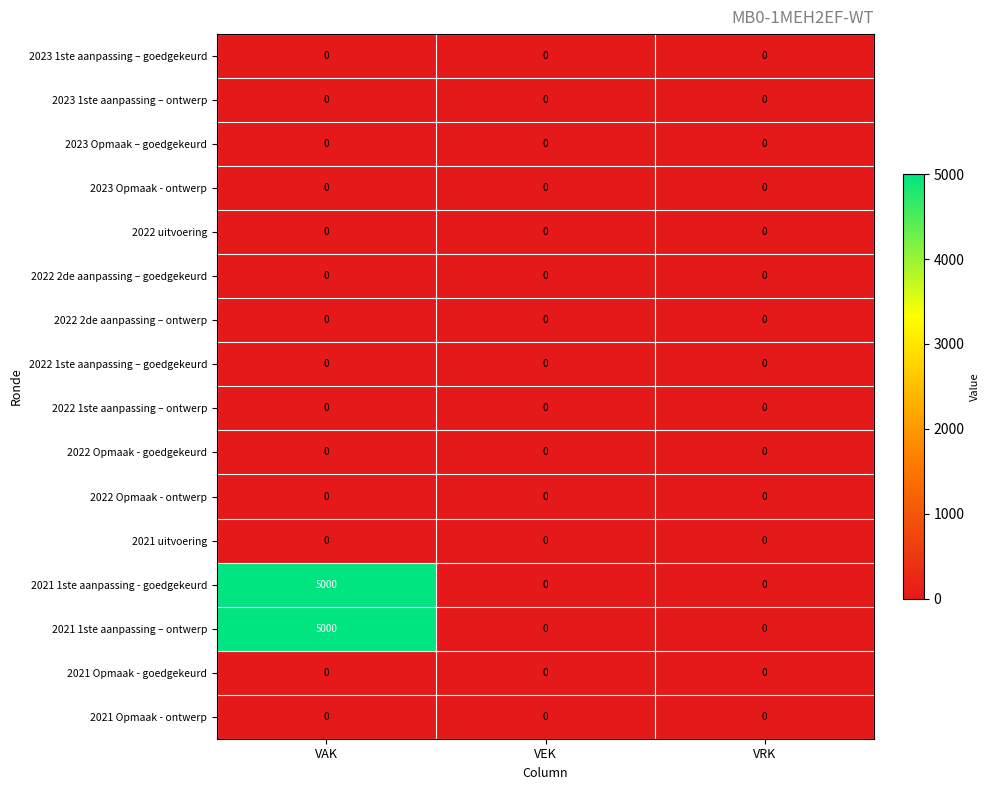

What is the greatest value displayed?

5000